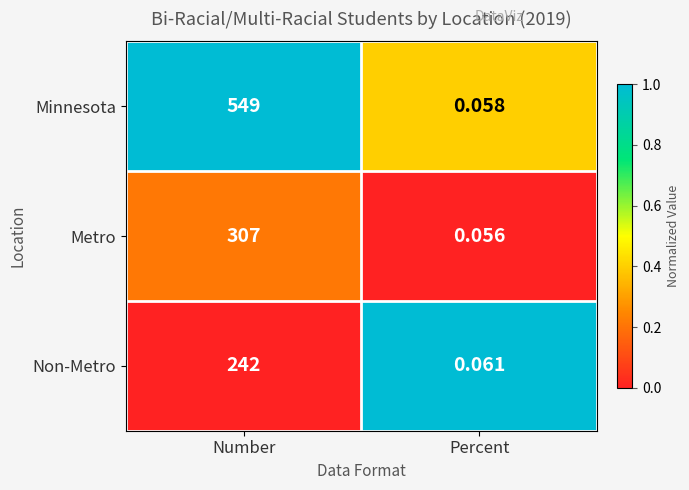

How many categories are shown in the chart?

2